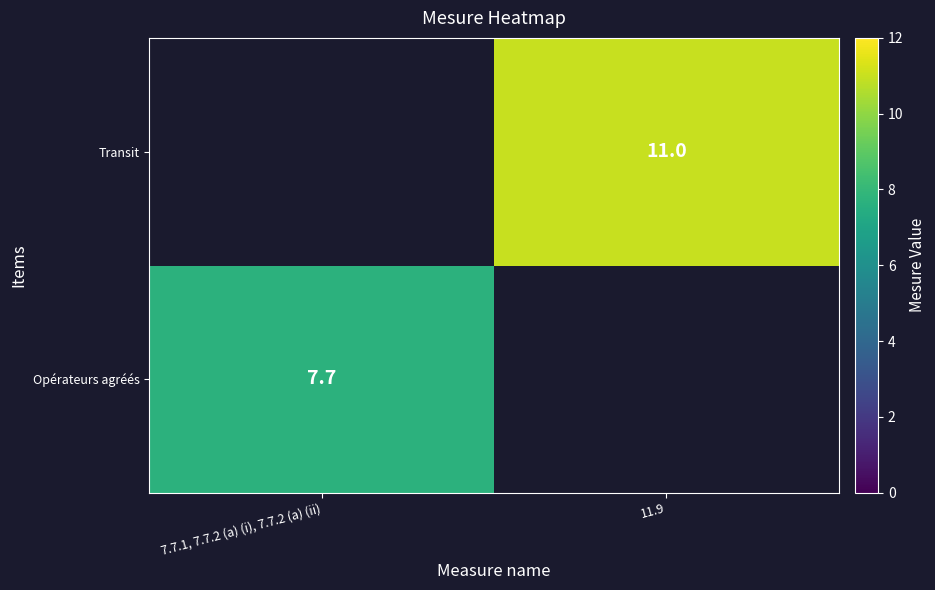

True or false: Opérateurs agréés has a value of 12.9 at 7.7.1, 7.7.2 (a) (i), 7.7.2 (a) (ii).

False